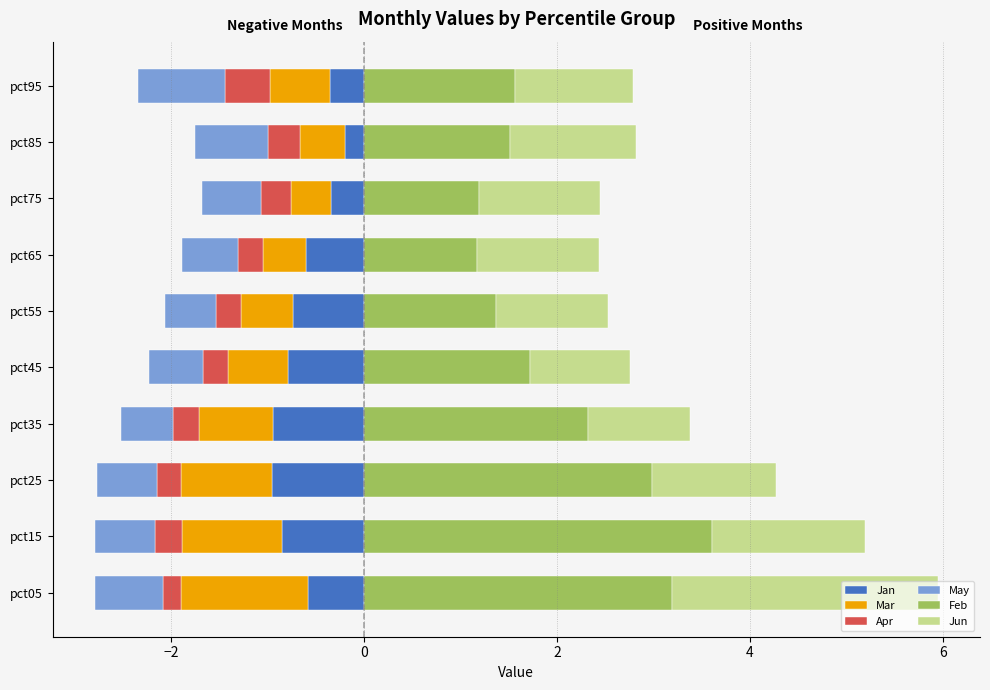

Reading right to left, list all the values displayed in this chart.

Jan: -0.4	-0.2	-0.3	-0.6	-0.7	-0.8	-0.9	-1.0	-0.9	-0.6
Mar: -0.6	-0.5	-0.4	-0.4	-0.5	-0.6	-0.8	-0.9	-1.0	-1.3
Apr: -0.5	-0.3	-0.3	-0.3	-0.3	-0.3	-0.3	-0.3	-0.3	-0.2
May: -0.9	-0.8	-0.6	-0.6	-0.5	-0.6	-0.5	-0.6	-0.6	-0.7
Feb: 1.6	1.5	1.2	1.2	1.4	1.7	2.3	3.0	3.6	3.2
Jun: 1.2	1.3	1.3	1.3	1.2	1.0	1.1	1.3	1.6	2.8